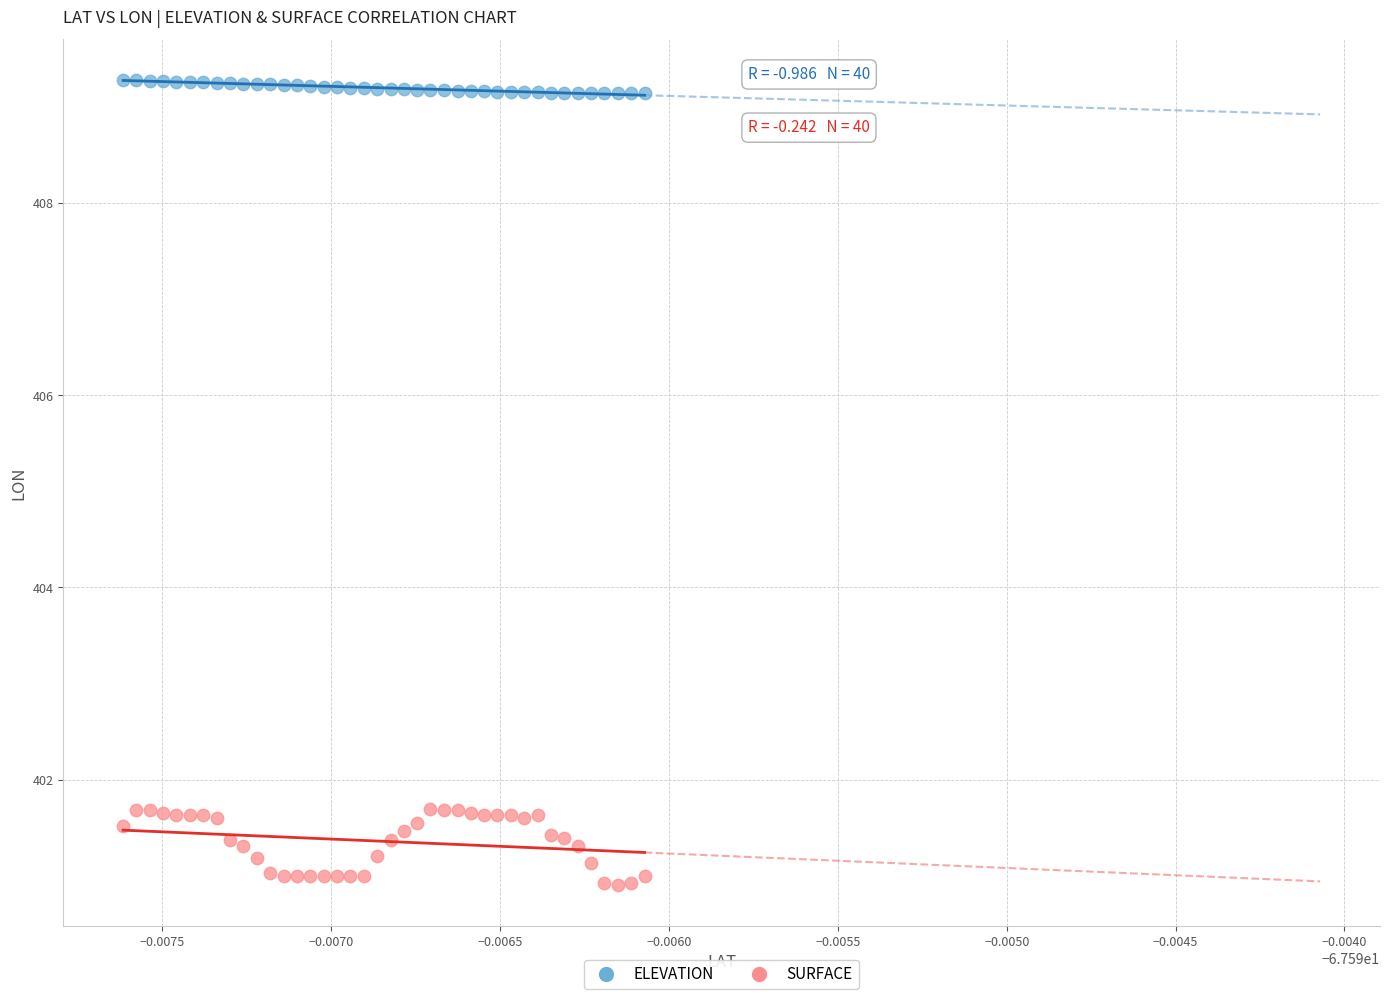

Across all data points, what is the range of Y values (max minus min)?

8.4